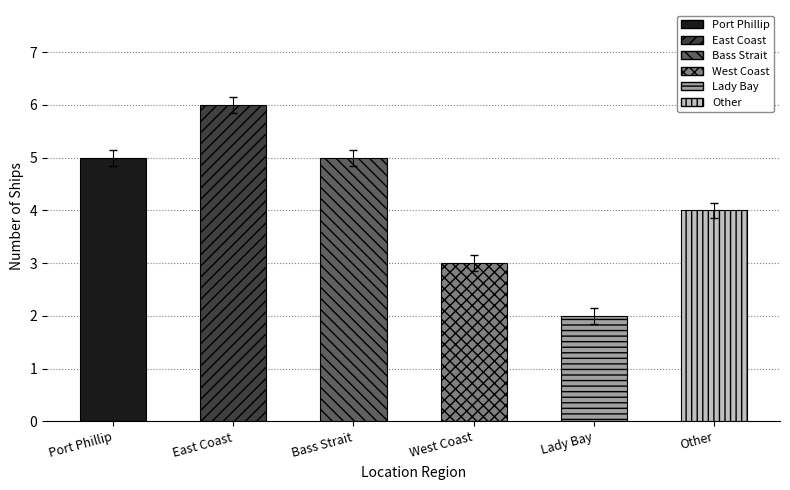

Which has a higher value, East Coast or West Coast?

East Coast